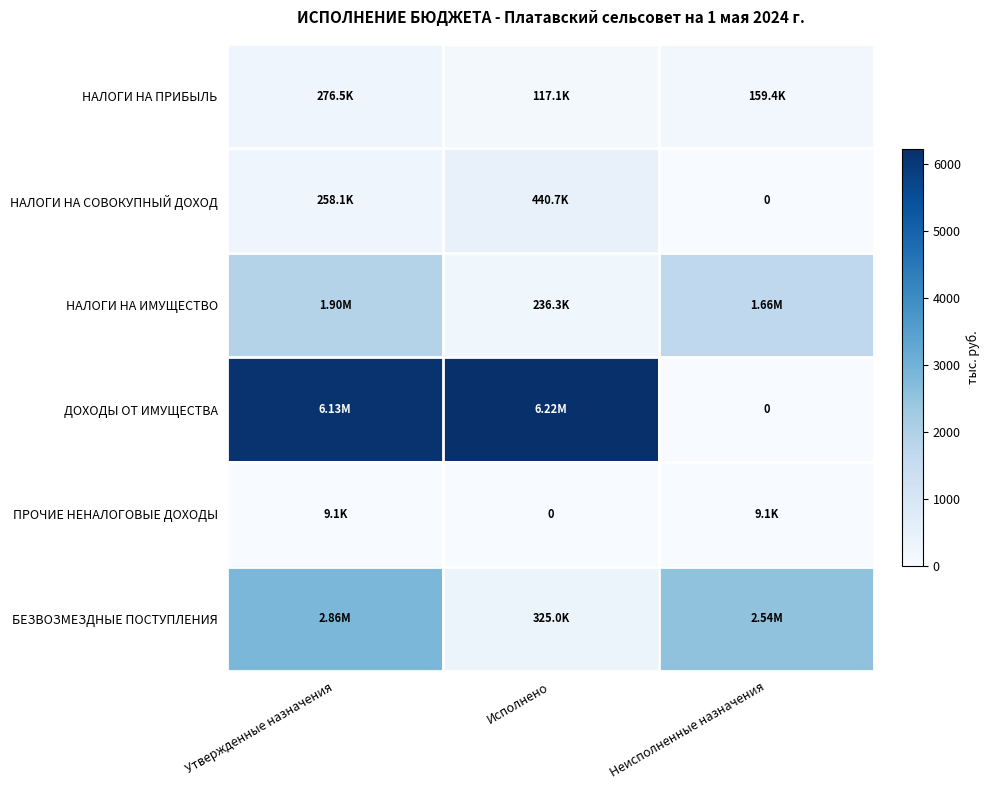

Where does the НАЛОГИ НА ИМУЩЕСТВО series first go above 1659?

Утвержденные назначения